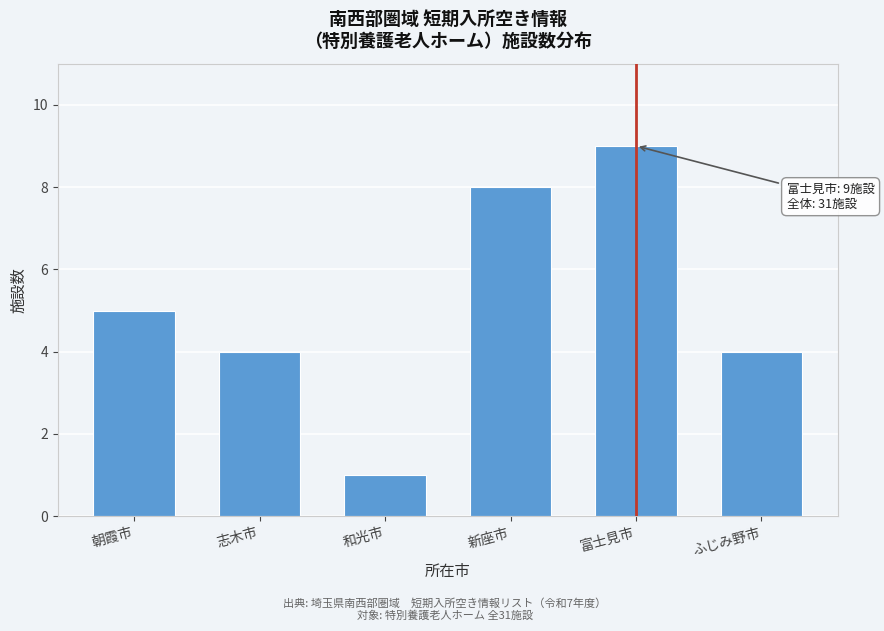

Reading left to right, extract all data points from this chart.

5	4	1	8	9	4